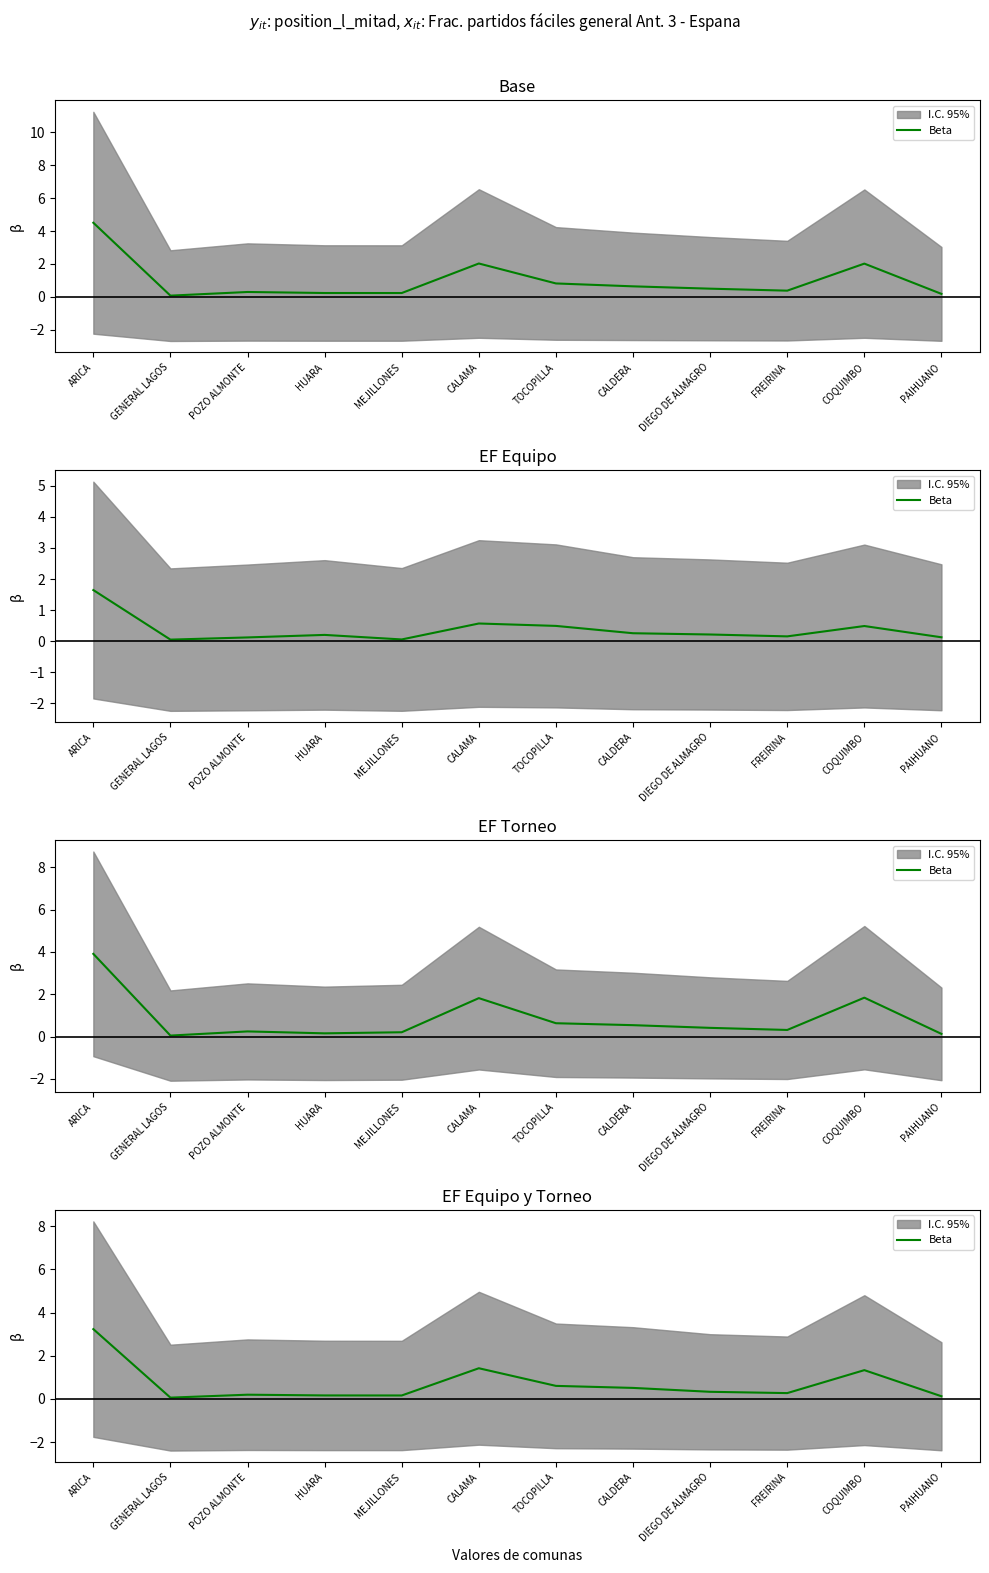

Where is the first local maximum?

POZO ALMONTE